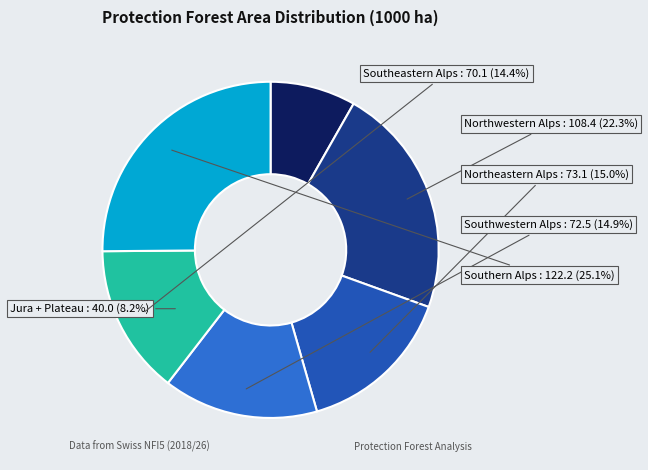

Approximately how many times larger is the value at Southern Alps compared to Northeastern Alps?

1.7